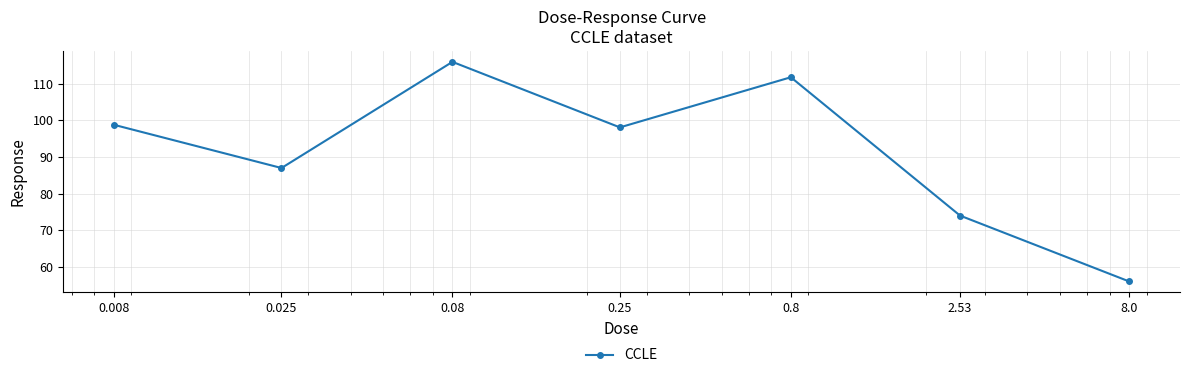

Reading left to right, what are all the values shown in this chart?

98.8	87.0	116.0	98.1	111.8	74.0	56.0